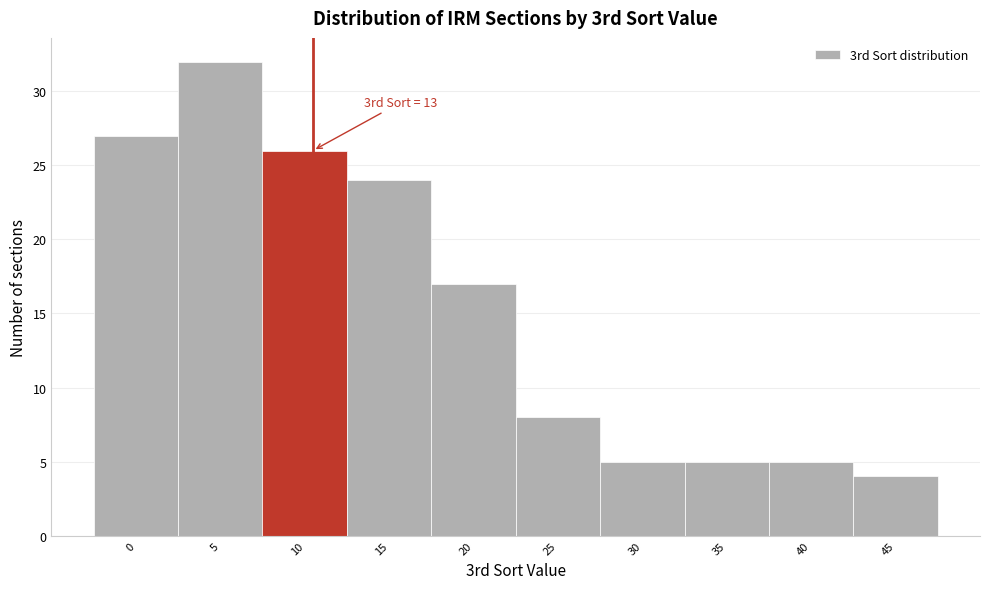

Reading left to right, what are all the values shown in this chart?

0=27	5=32	10=26	15=24	20=17	25=8	30=5	35=5	40=5	45=4